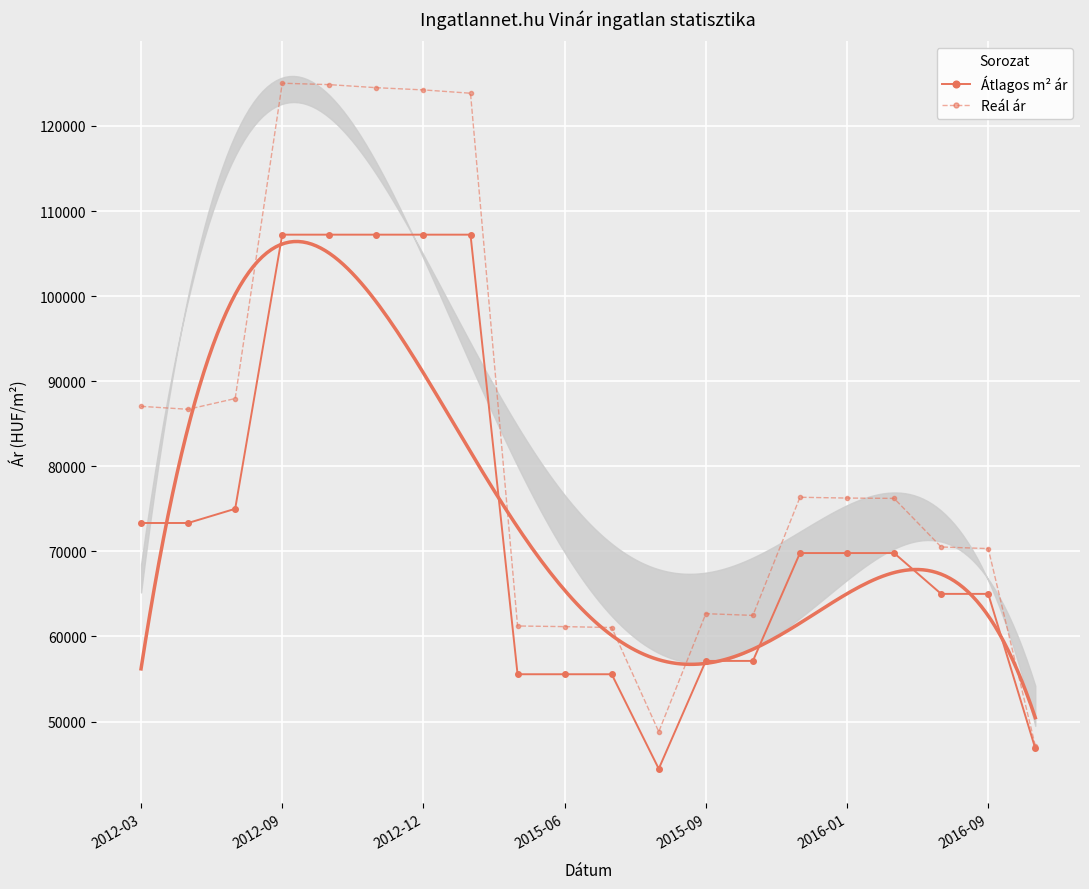

True or false: Átlagos m² ár and Reál ár cross at least once.

False